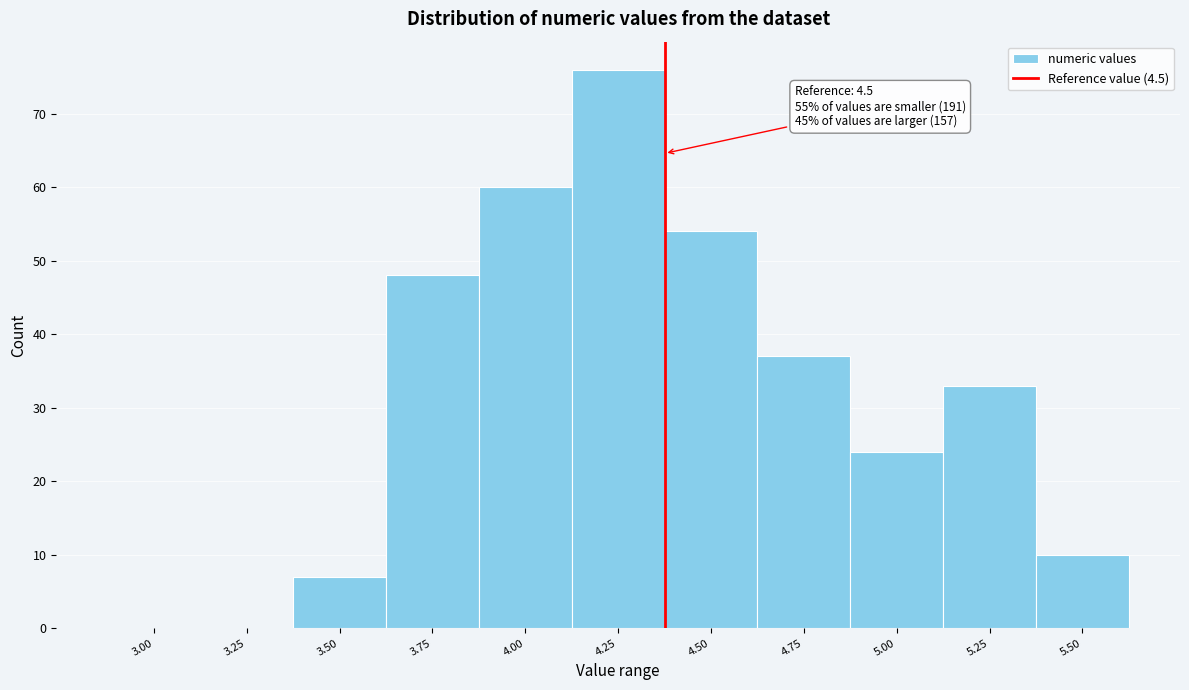

Reading left to right, extract all data points from this chart.

3.00=0	3.25=0	3.50=7	3.75=48	4.00=60	4.25=76	4.50=54	4.75=37	5.00=24	5.25=33	5.50=10